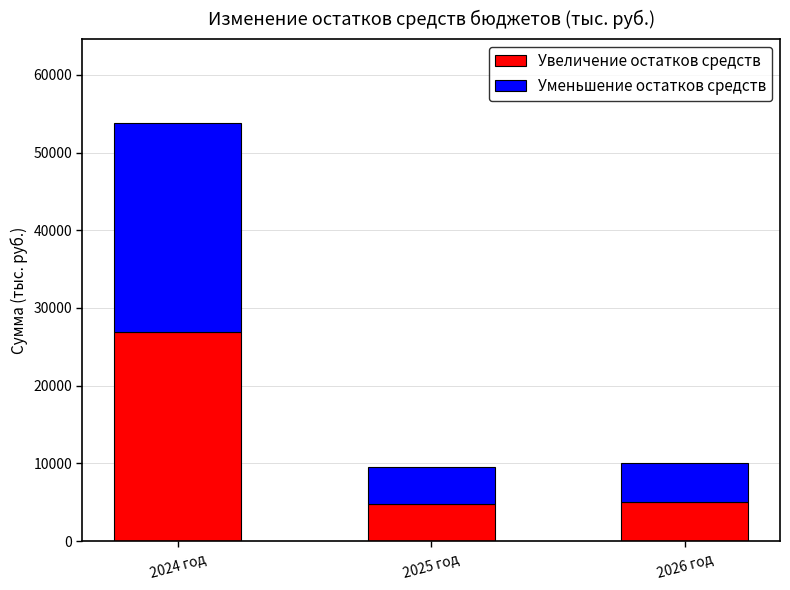

What is the difference between the maximum and minimum values in the Увеличение остатков средств series?

22118.7